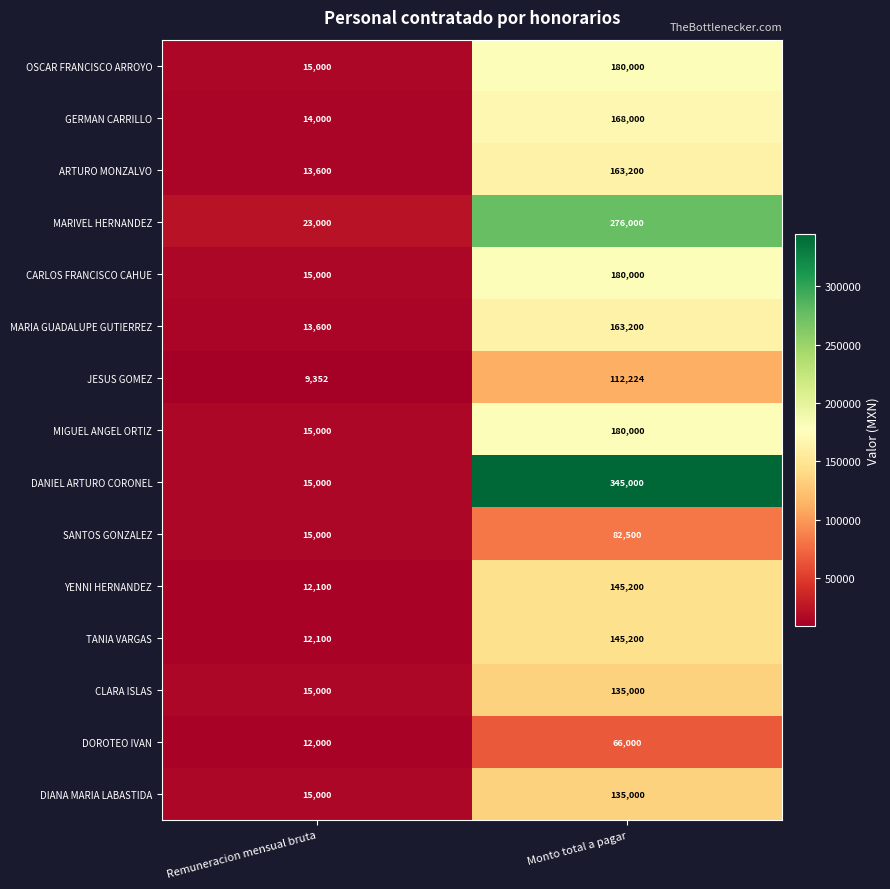

Reading left to right, transcribe all the data shown in this chart.

OSCAR FRANCISCO ARROYO: 15000	180000
GERMAN CARRILLO: 14000	168000
ARTURO MONZALVO: 13600	163200
MARIVEL HERNANDEZ: 23000	276000
CARLOS FRANCISCO CAHUE: 15000	180000
MARIA GUADALUPE GUTIERREZ: 13600	163200
JESUS GOMEZ: 9352	112224
MIGUEL ANGEL ORTIZ: 15000	180000
DANIEL ARTURO CORONEL: 15000	345000
SANTOS GONZALEZ: 15000	82500
YENNI HERNANDEZ: 12100	145200
TANIA VARGAS: 12100	145200
CLARA ISLAS: 15000	135000
DOROTEO IVAN: 12000	66000
DIANA MARIA LABASTIDA: 15000	135000